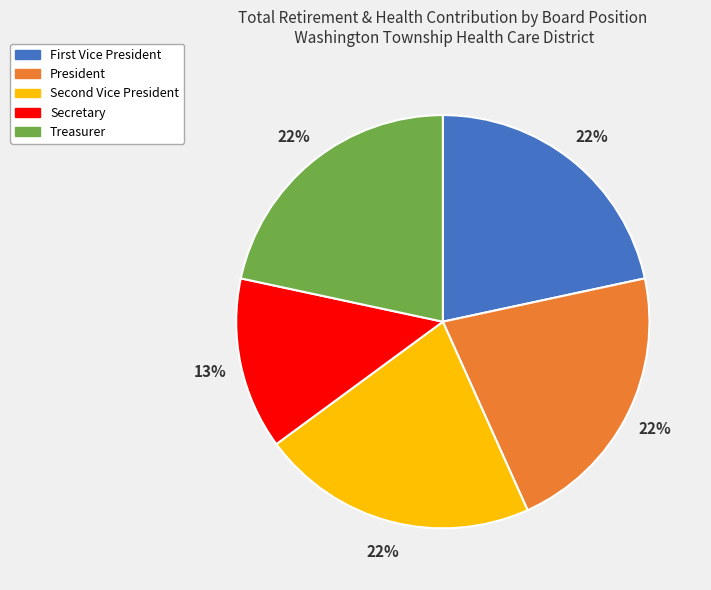

Does Secretary represent more than half of the total?

No